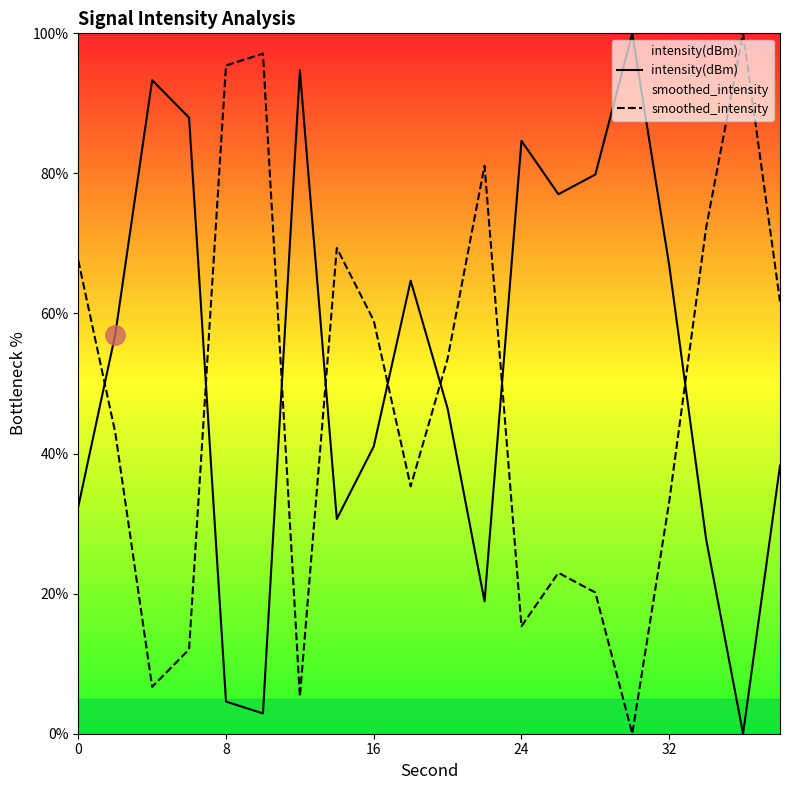

What is the difference between the highest and lowest values at 8?

90.8